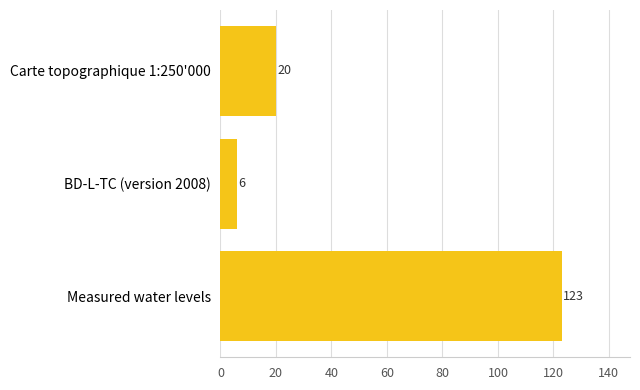

List the labels in order of value, smallest first.

BD-L-TC (version 2008), Carte topographique 1:250'000, Measured water levels